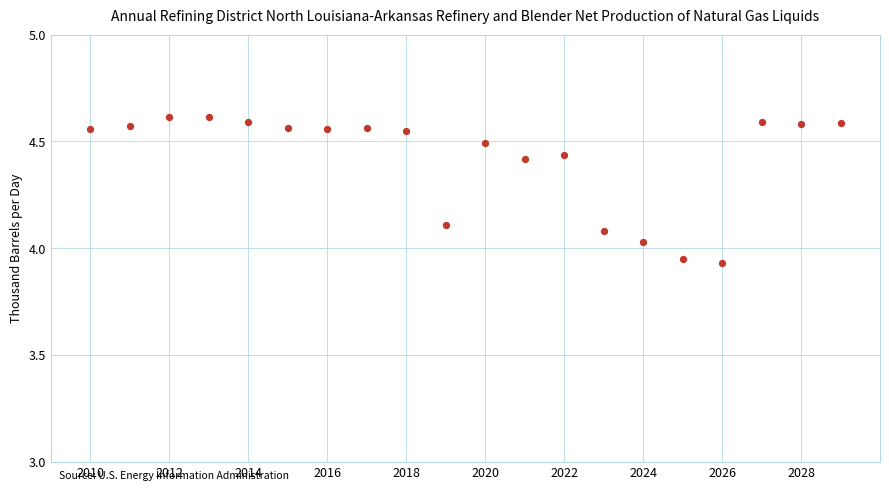

What is the range of X values (max minus min)?

19.0